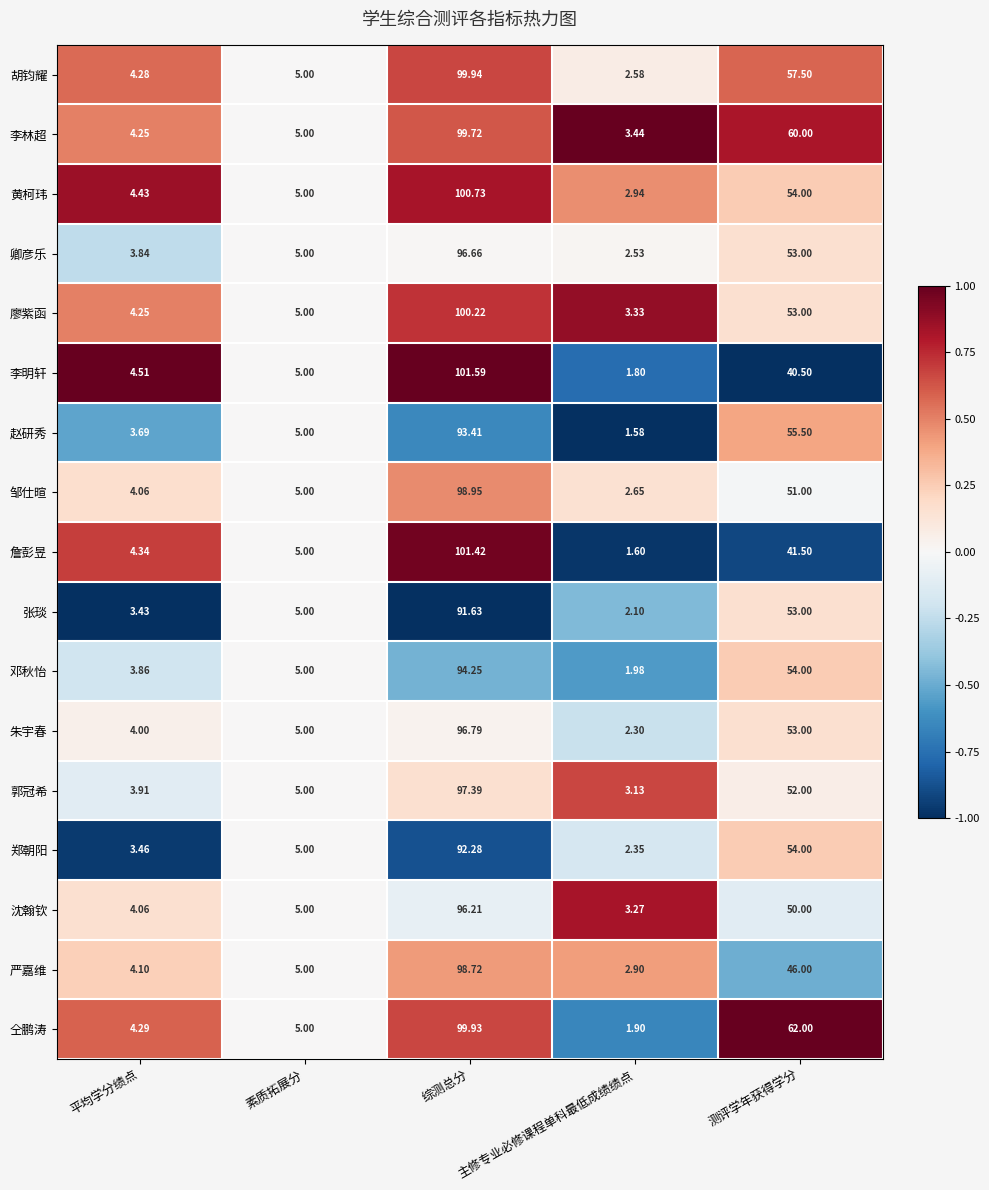

Which series has the widest spread of values?

詹彭昱